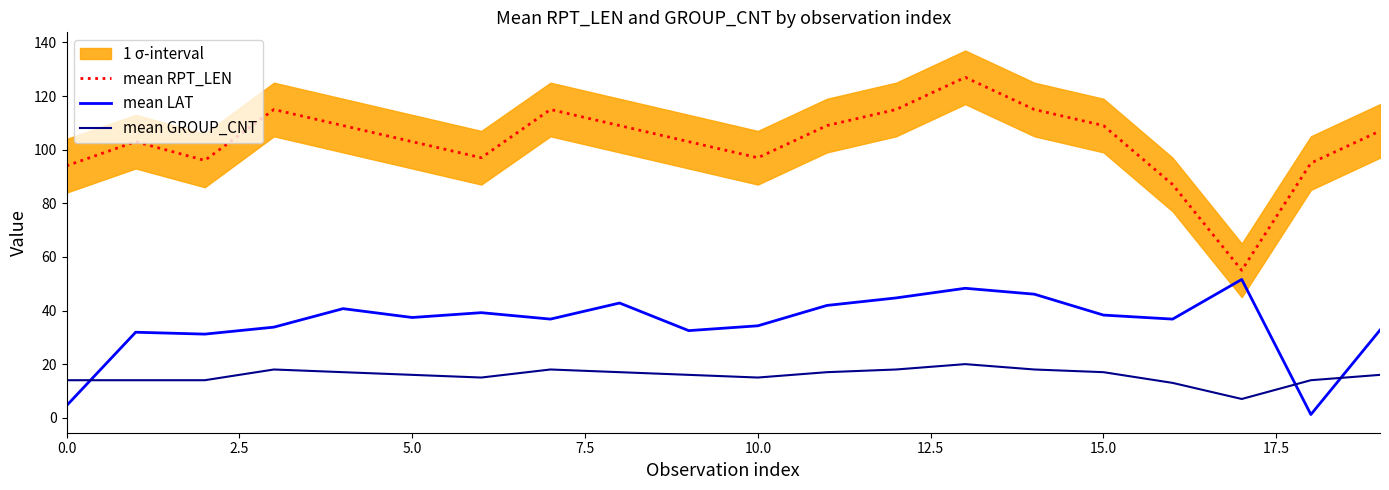

In mean RPT_LEN, how many points are lower than both neighbors (excluding endpoints)?

4